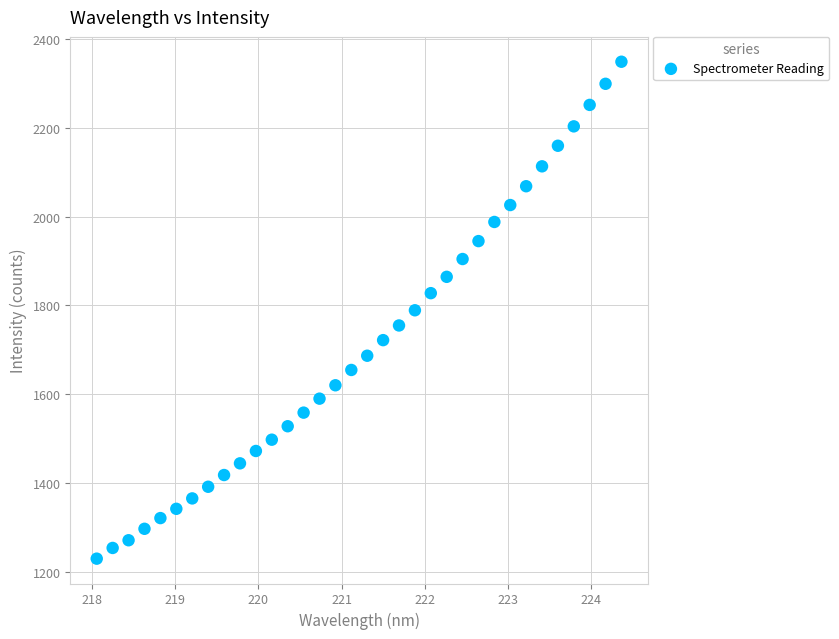

What is the range of Y values (max minus min)?

1119.6